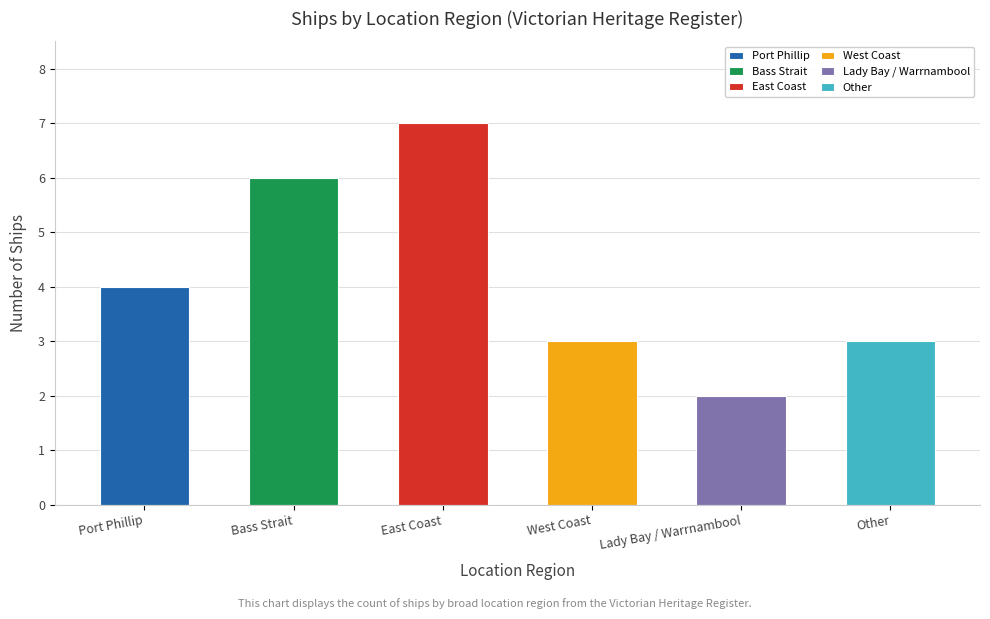

Which category has the highest value across all series?

East Coast